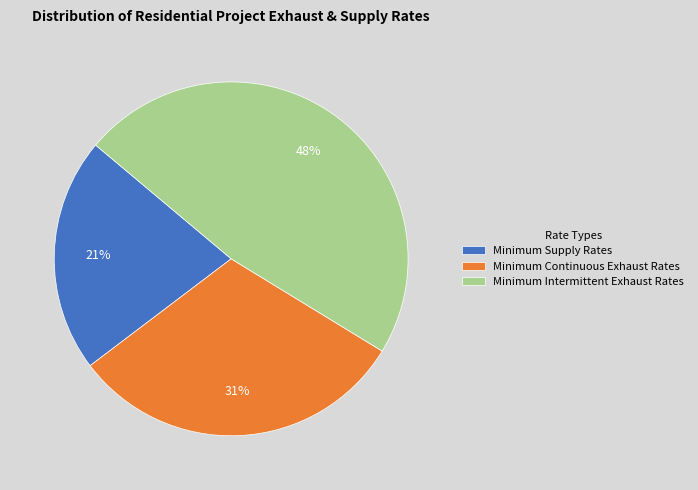

To the nearest percent, what portion does Minimum Continuous Exhaust Rates represent?

31%